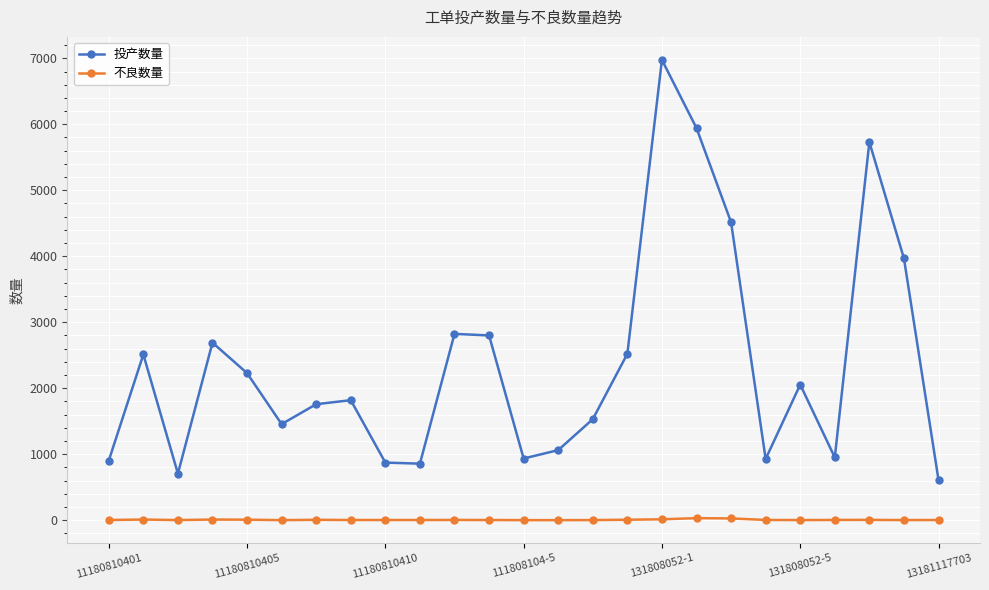

True or false: 不良数量 has more than 1 points higher than both neighbors.

True